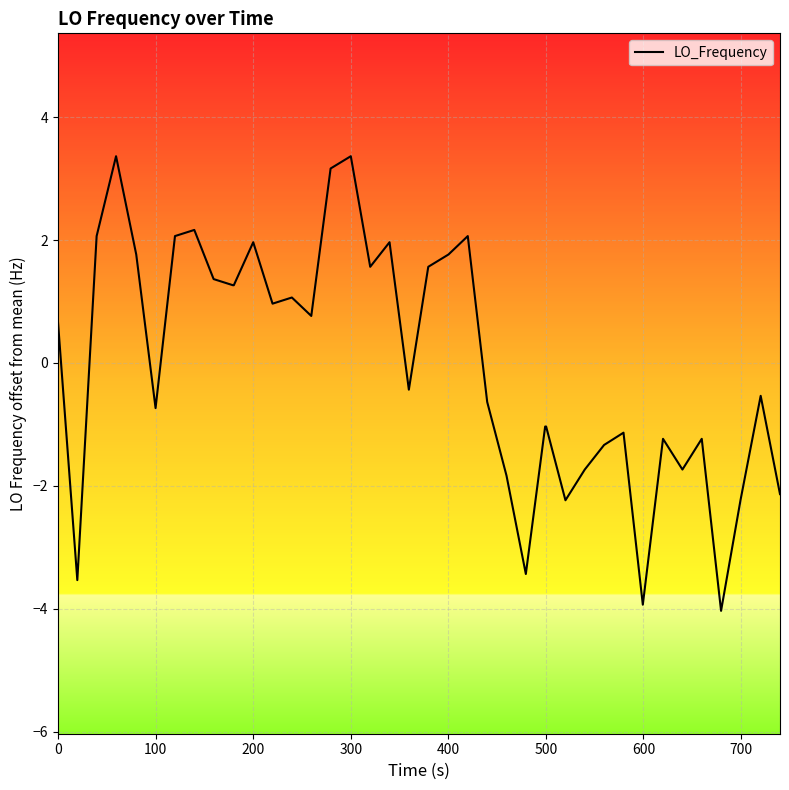

What is the greatest value displayed?

3.4